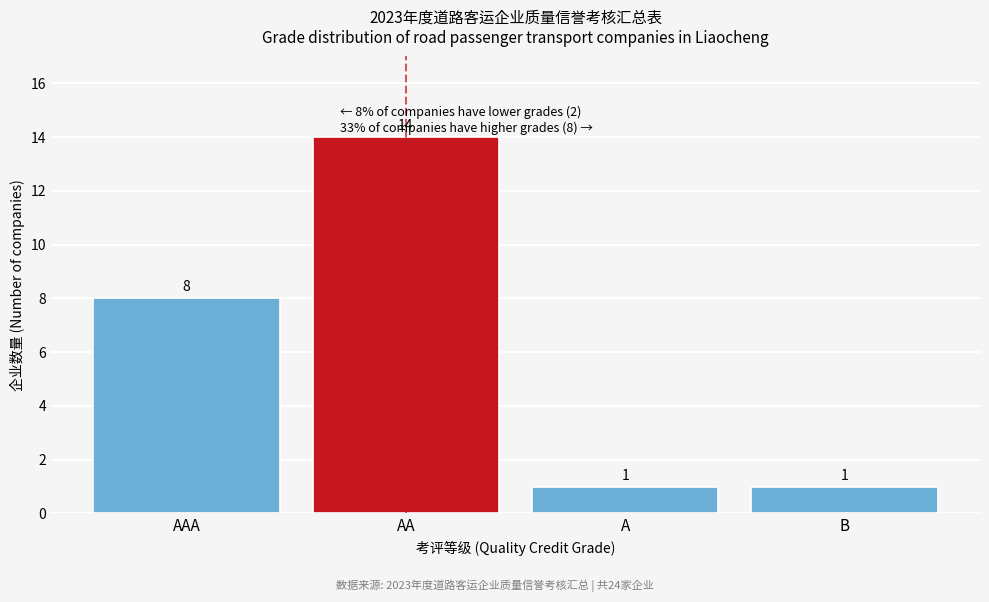

Reading left to right, transcribe all the data shown in this chart.

AAA=8	AA=14	A=1	B=1